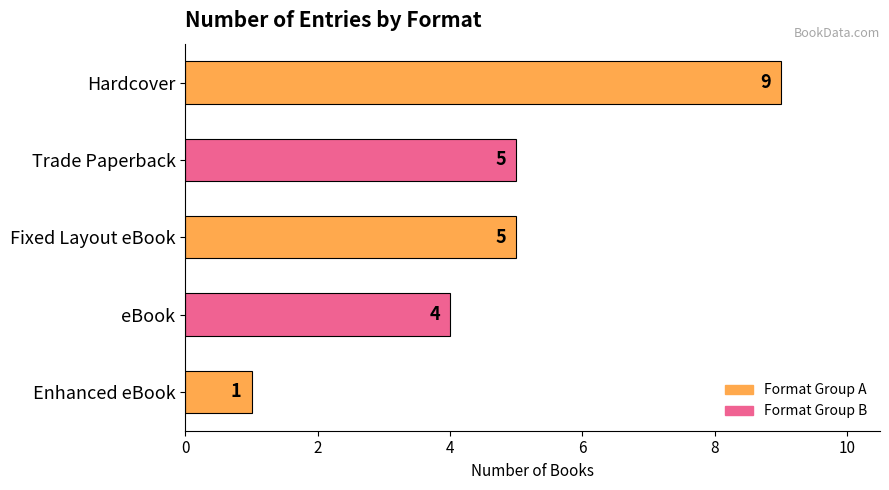

What is the smallest value displayed?

1